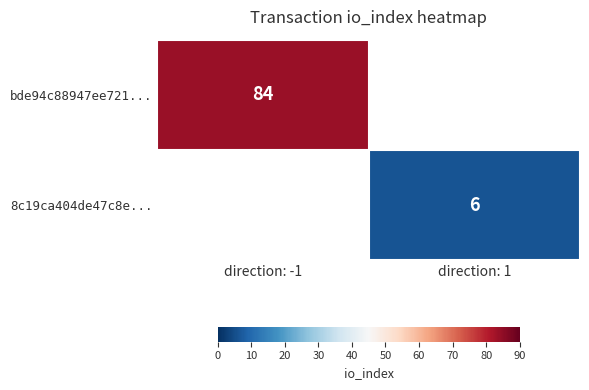

True or false: 8c19ca404de47c8e... has a value of 6 at direction: 1.

True